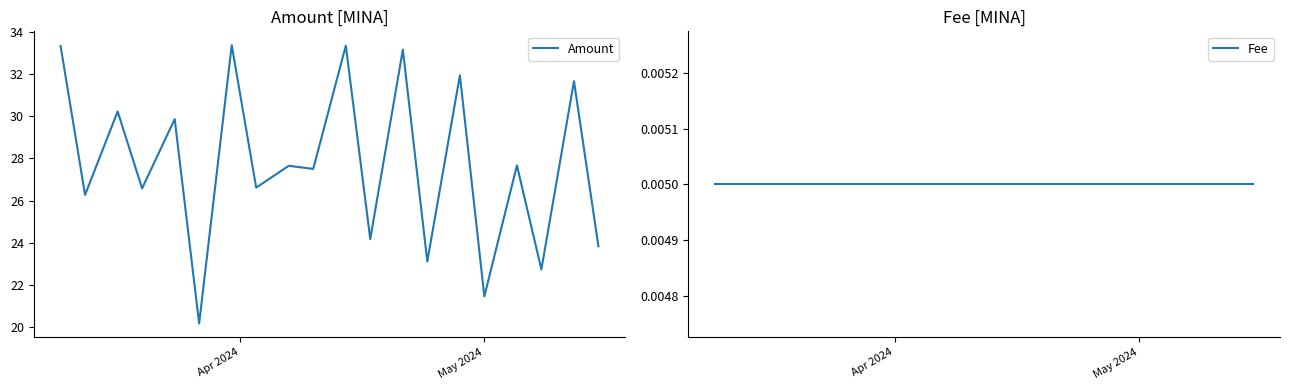

Does the chart display data point markers on the line(s)?

No